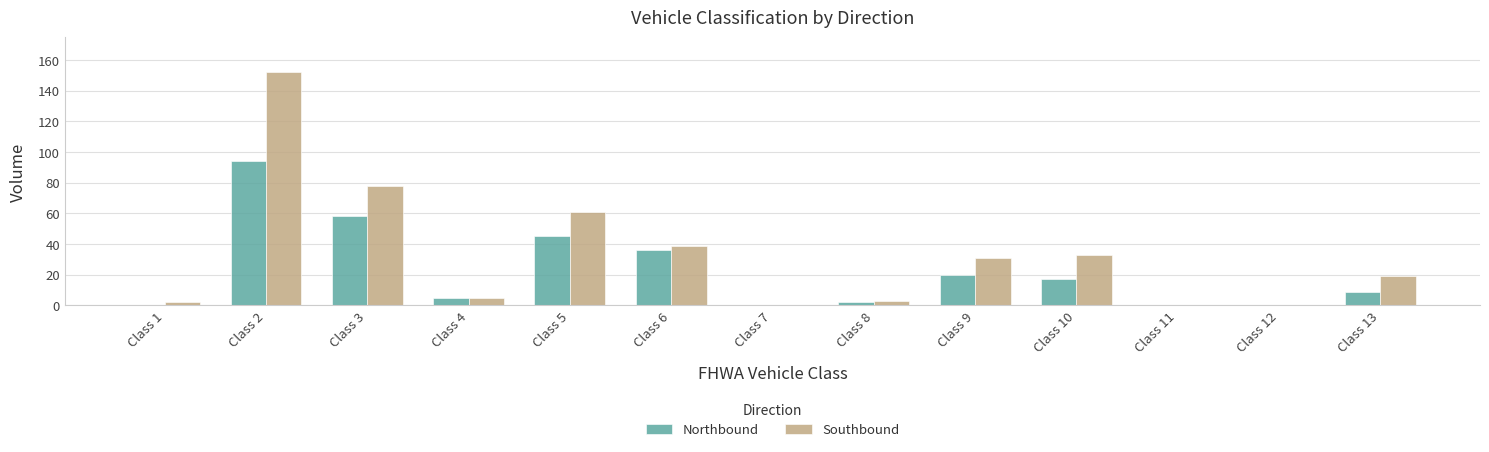

Count the number of categories in the chart.

13